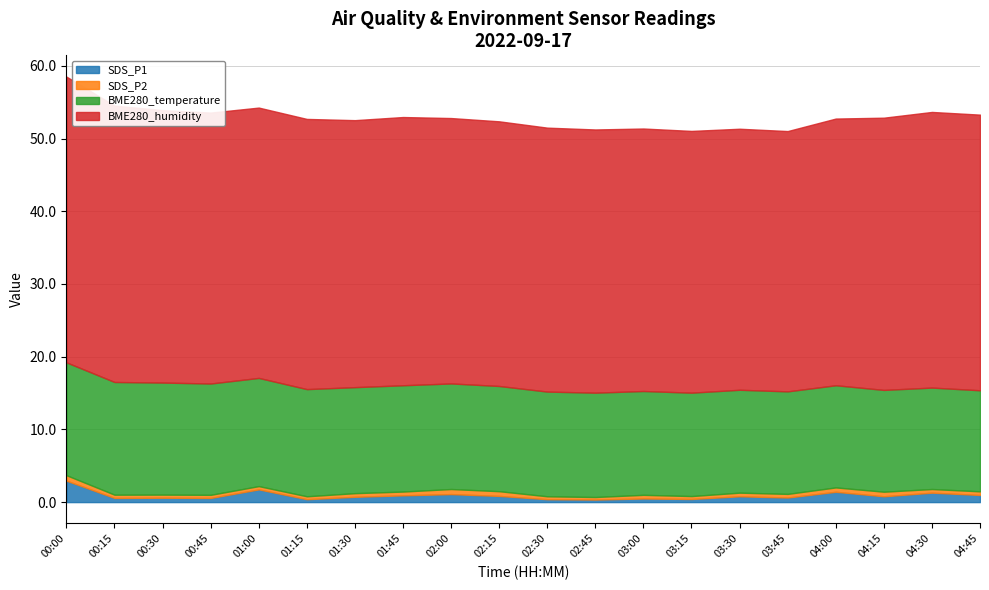

What is the average value of the BME280_temperature series?

14.5